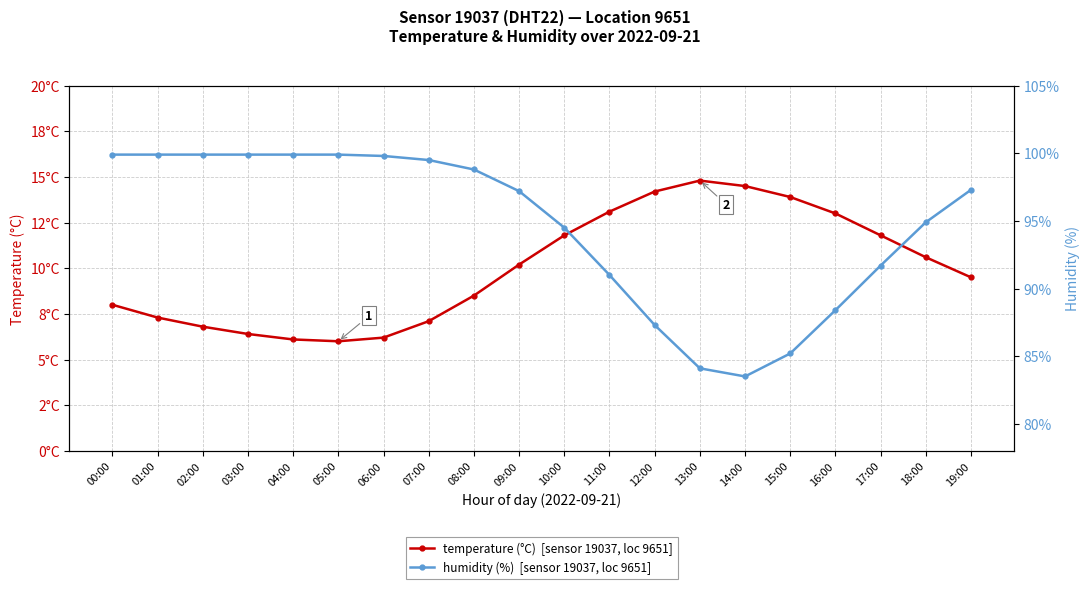

True or false: temperature (°C)  [sensor 19037, loc 9651] and humidity (%)  [sensor 19037, loc 9651] intersect in this chart.

False